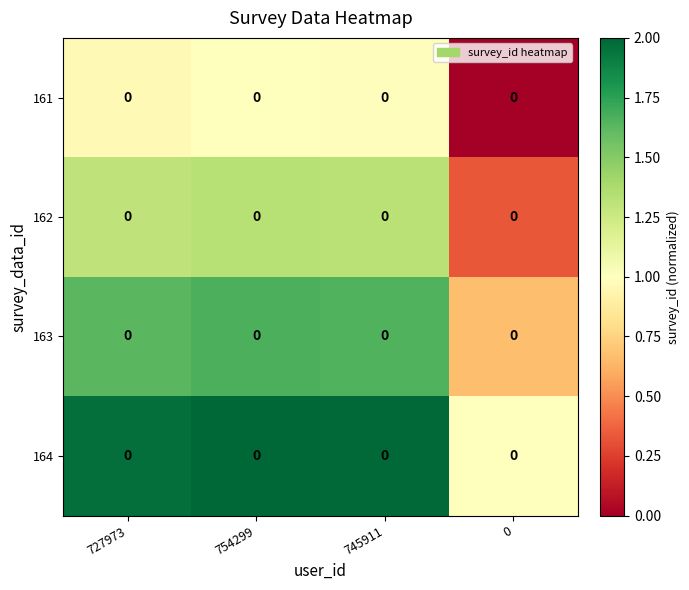

Reading left to right, what are all the values shown in this chart?

161: 727973=0.0	754299=0.0	745911=0.0	0=0.0
162: 727973=0.0	754299=0.0	745911=0.0	0=0.0
163: 727973=0.0	754299=0.0	745911=0.0	0=0.0
164: 727973=0.0	754299=0.0	745911=0.0	0=0.0